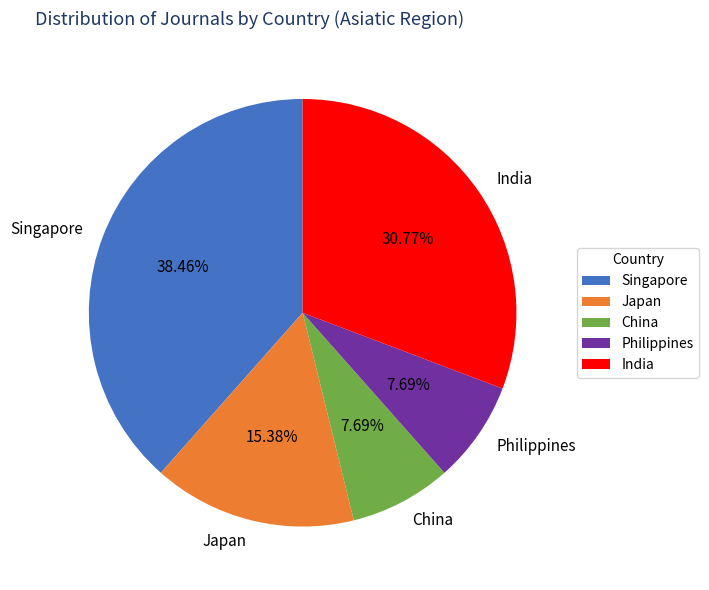

To the nearest percent, what percentage of the pie is Philippines?

8%